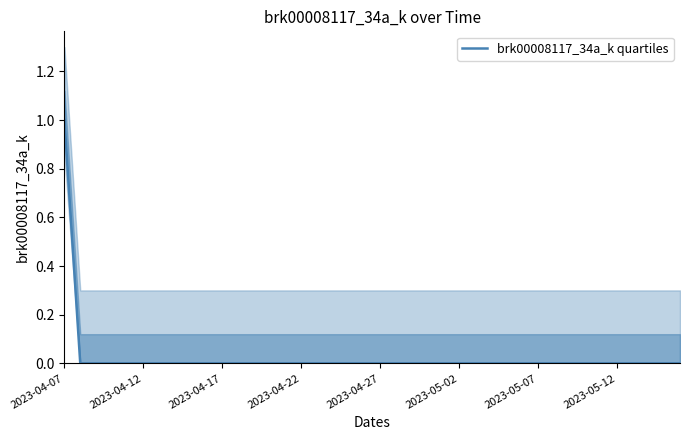

Reading left to right, extract all data points from this chart.

1	0	0	0	0	0	0	0	0	0	0	0	0	0	0	0	0	0	0	0	0	0	0	0	0	0	0	0	0	0	0	0	0	0	0	0	0	0	0	0